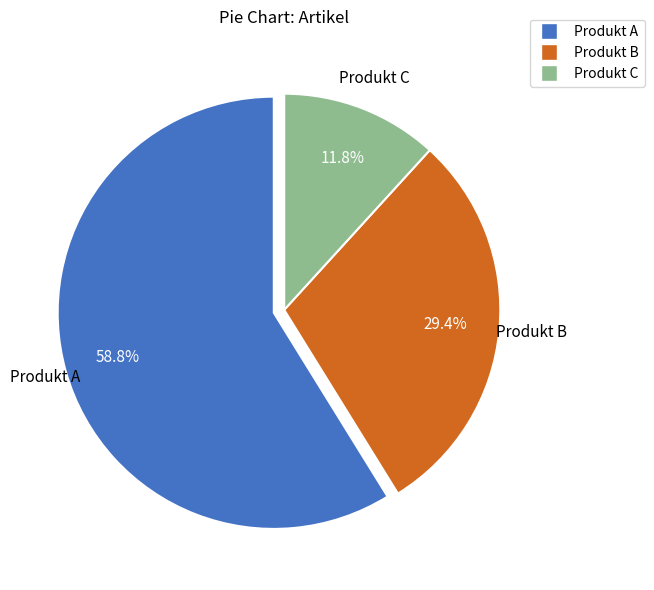

Between Produkt B and Produkt A, which is larger?

Produkt A